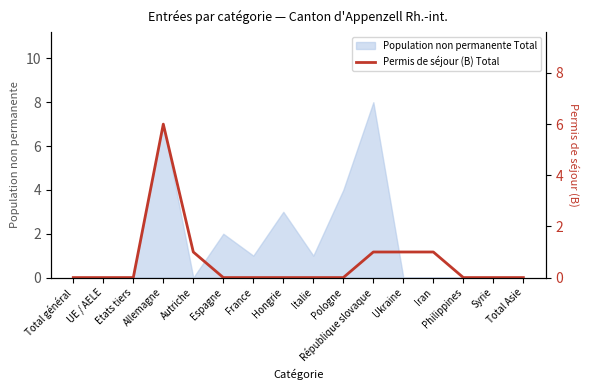

List the labels in order of value, smallest first.

Total général, UE / AELE, Etats tiers, Espagne, France, Hongrie, Italie, Pologne, Philippines, Syrie, Total Asie, Autriche, République slovaque, Ukraine, Iran, Allemagne